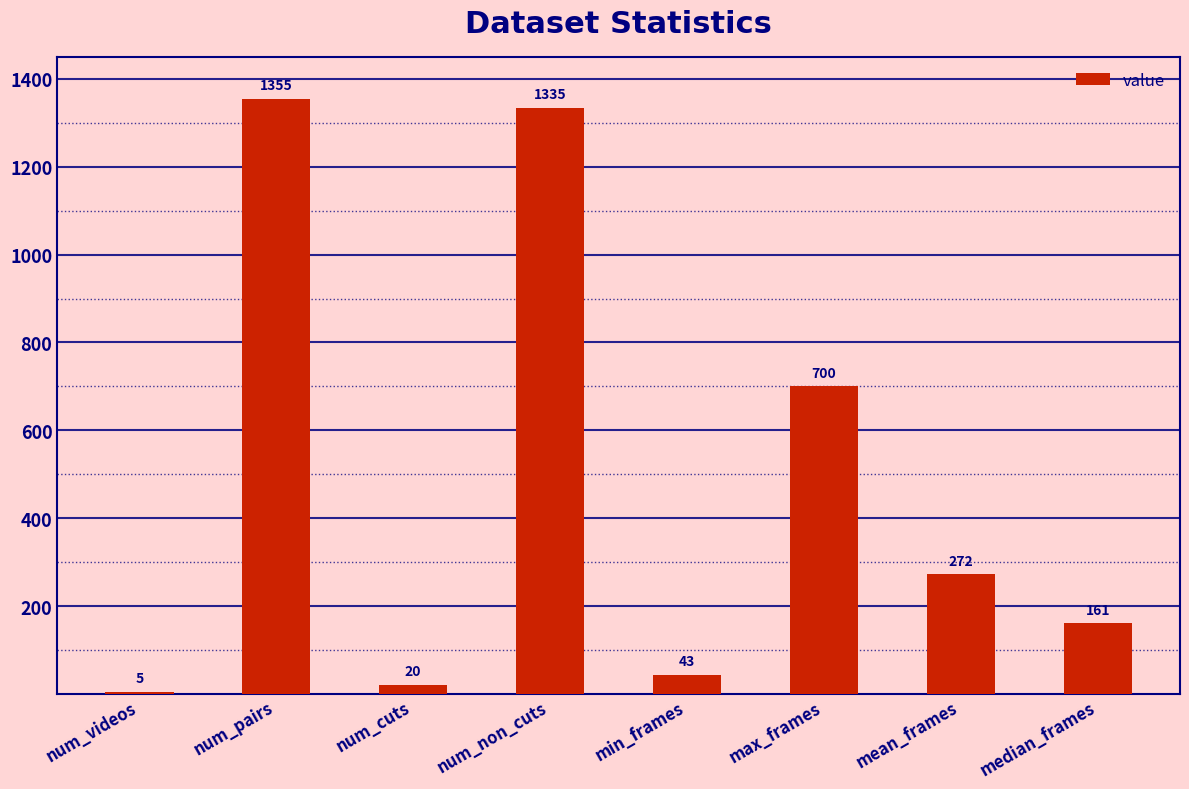

True or false: the data shows 43 at min_frames.

True